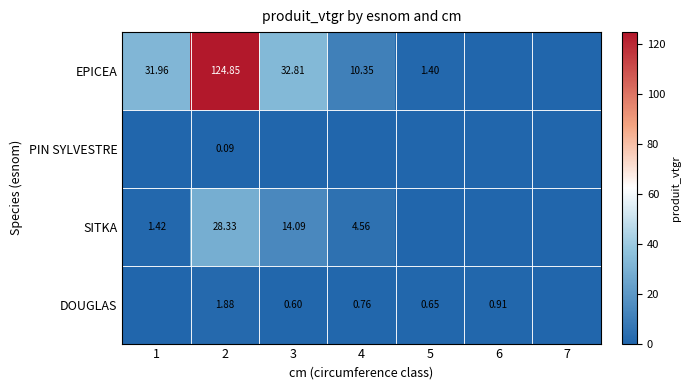

How many data points in DOUGLAS are above 0?

5